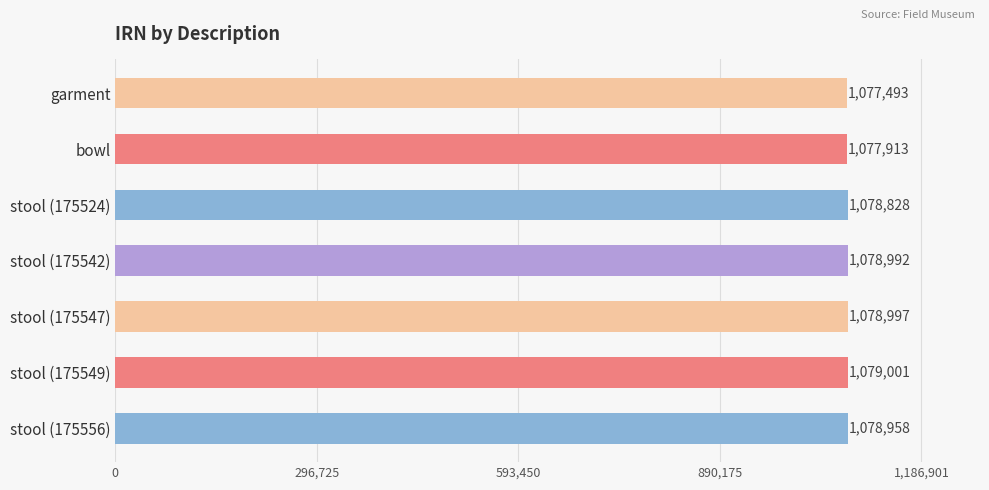

Where is the data nearest to the value 1078247?

bowl